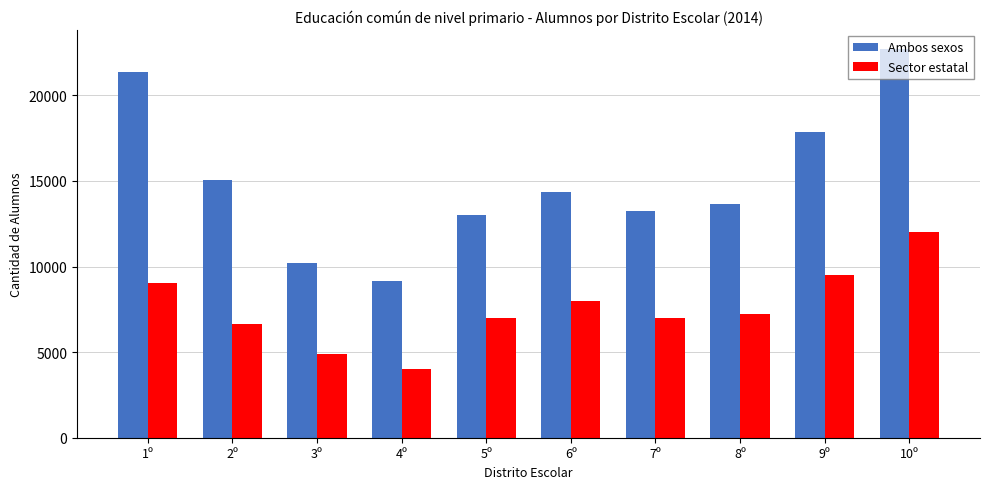

List the series in order of their overall mean, lowest first.

Sector estatal, Ambos sexos